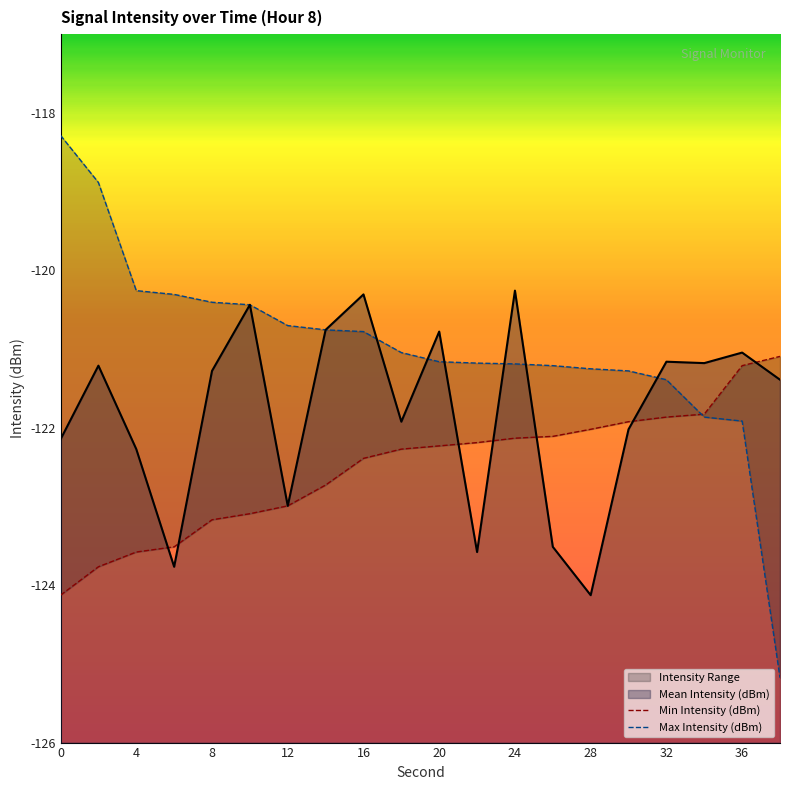

True or false: Min Intensity (dBm) has more than 0 interior local peaks.

False